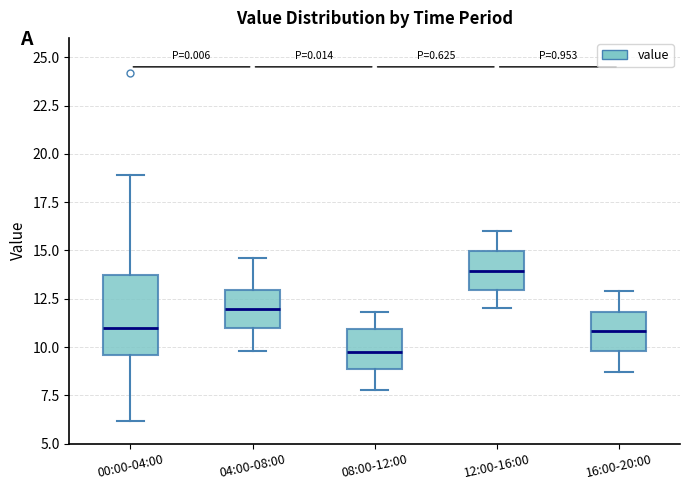

Reading left to right, transcribe this box plot: for each box, give where its median line is, the range the box spans, and where its two whiskers end, as read against the y-axis. The values are not printed on the chart, so give them approximately, as read against the axis.

00:00-04:00: median 11.0, box 9.5 to 13.5, whiskers 6.0 to 19.0
04:00-08:00: median 12.0, box 11.0 to 13.0, whiskers 10.0 to 14.5
08:00-12:00: median 10.0, box 9.0 to 11.0, whiskers 8.0 to 12.0
12:00-16:00: median 14.0, box 13.0 to 15.0, whiskers 12.0 to 16.0
16:00-20:00: median 11.0, box 10.0 to 12.0, whiskers 8.5 to 13.0